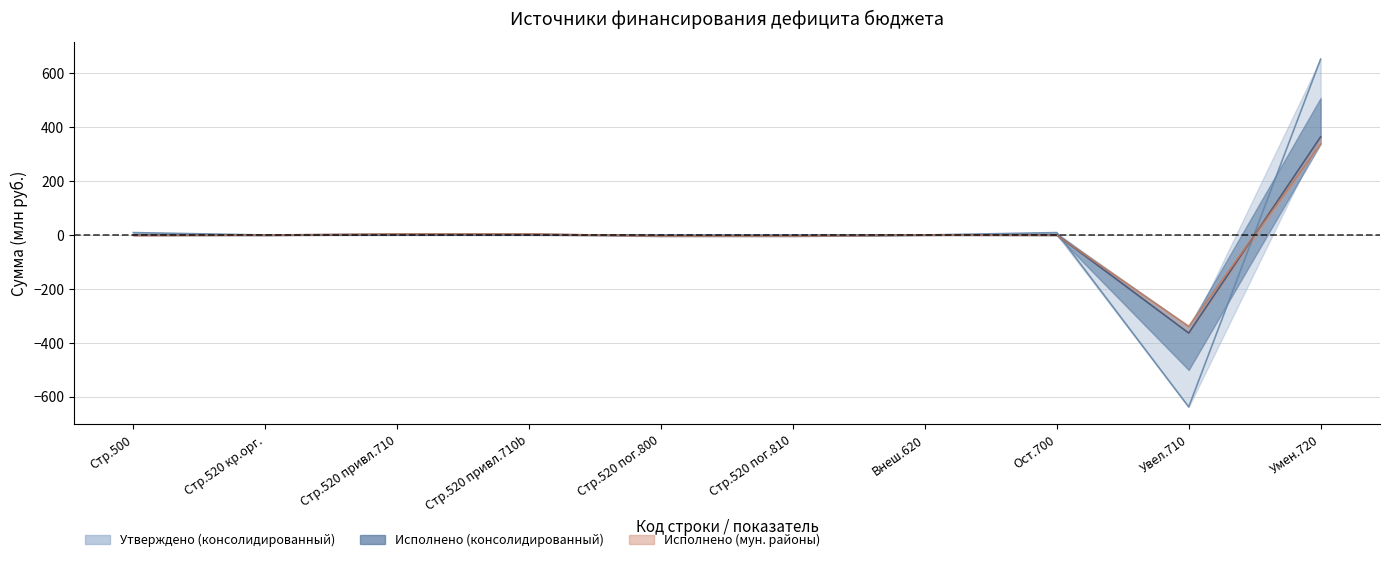

What position from the left is Умен.720?

10